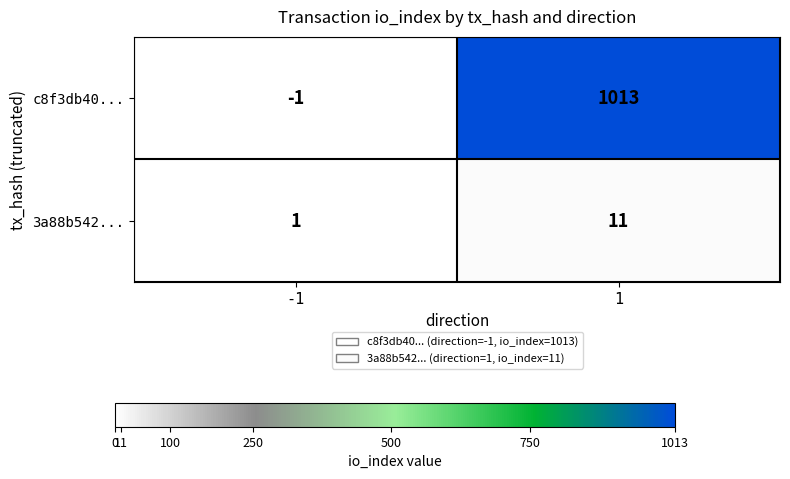

The c8f3db40... series shows -1 at -1. True or false?

True